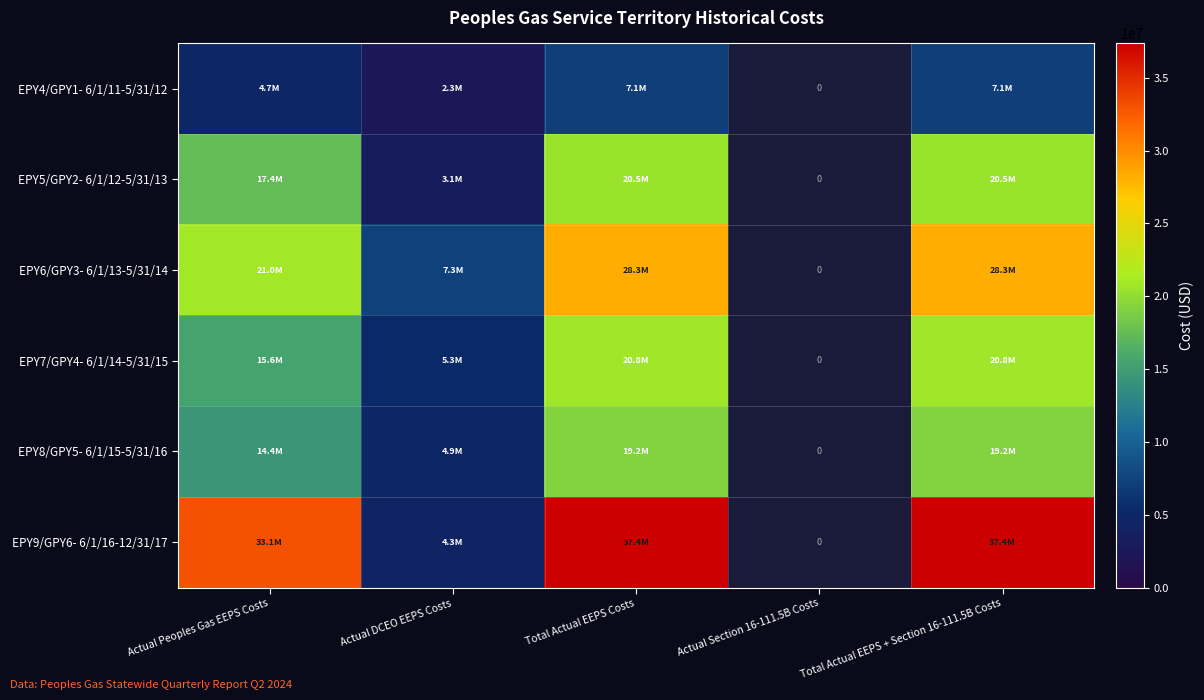

The value of EPY4/GPY1- 6/1/11-5/31/12 at Total Actual EEPS + Section 16-111.5B Costs is 7059075.0. True or false?

True